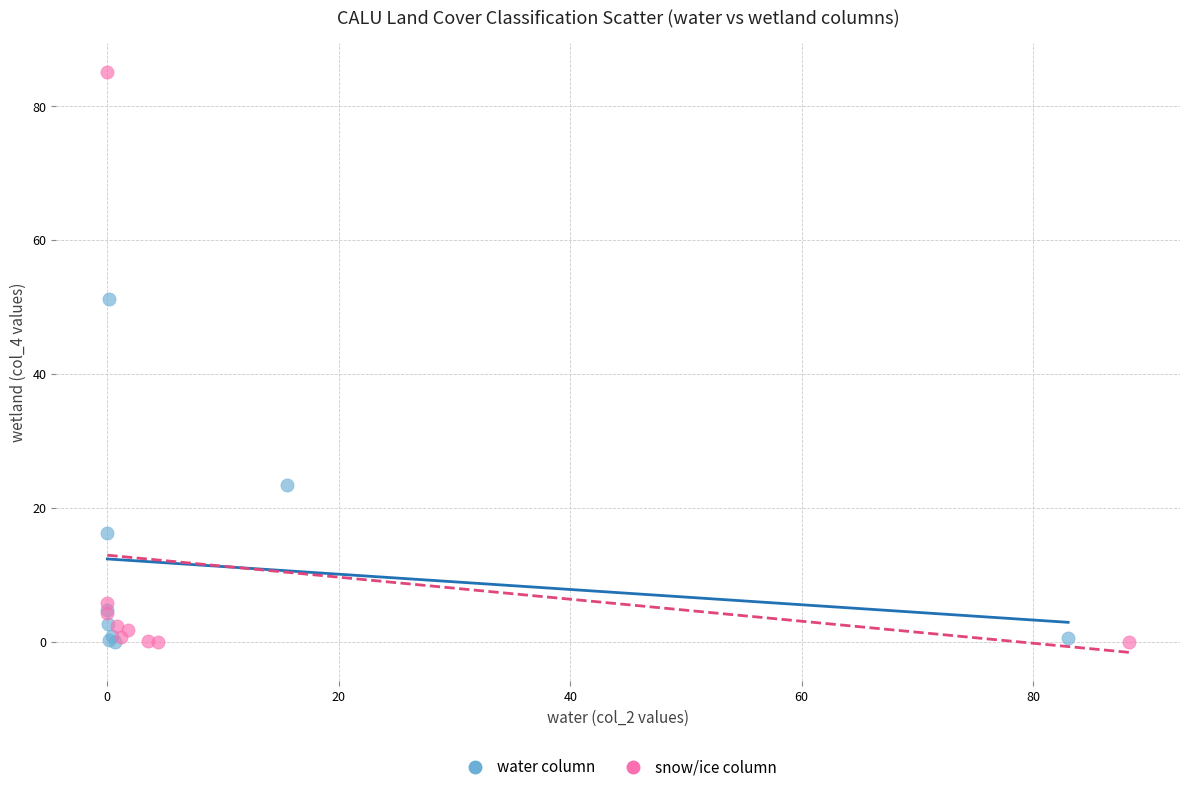

Which series has the largest Y range (max minus min)?

snow/ice column